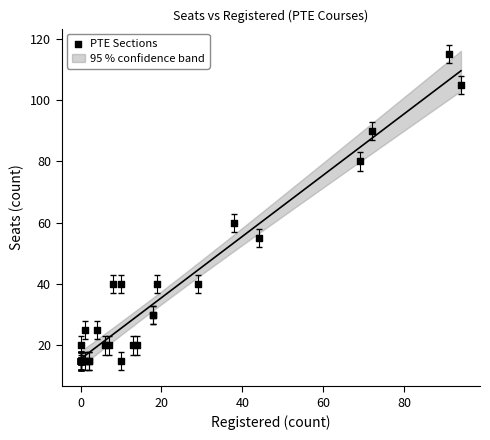

What Y value in the scatter plot is closest to 65?

60